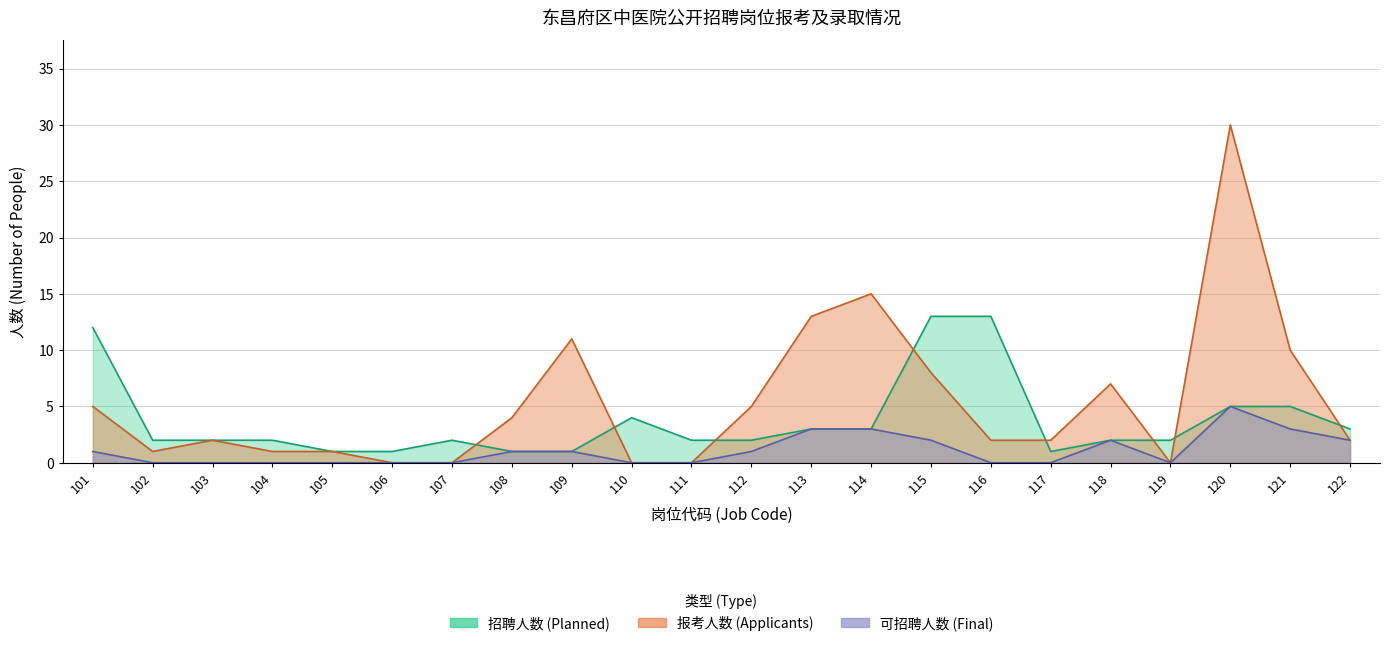

What is the value of the 报考人数 (Applicants) point at the 13th from the left?

13